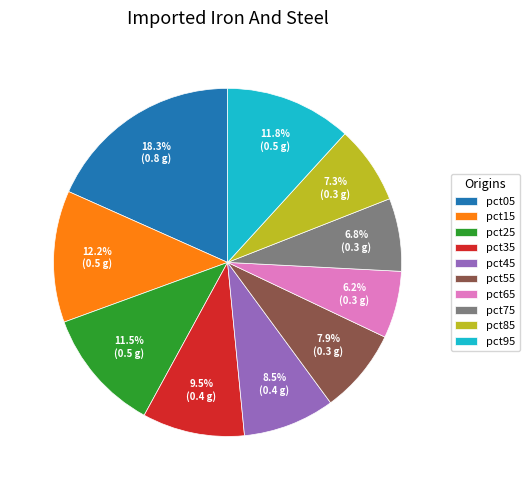

Does pct75 represent more than half of the total?

No